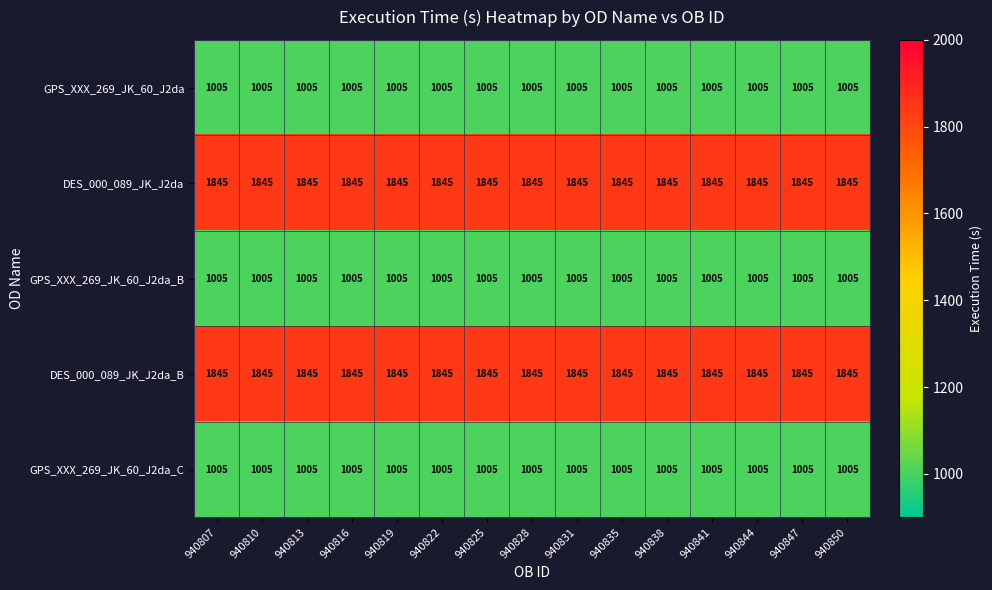

Read the DES_000_089_JK_J2da_B value at 940810.

1845